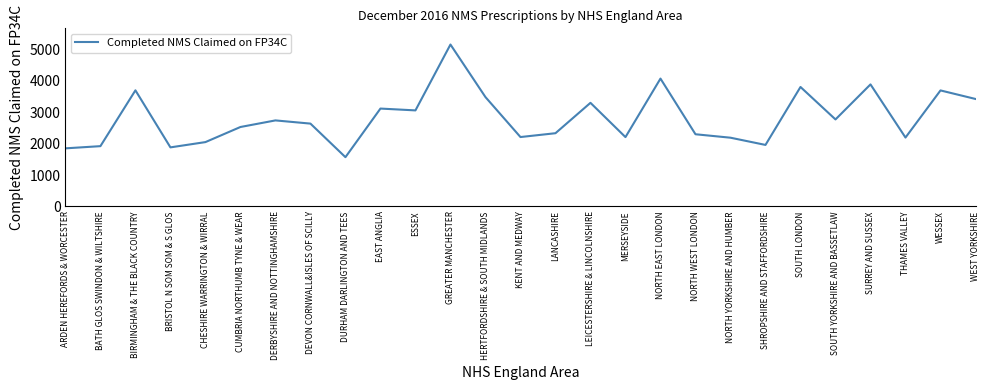

What value does the data have at SOUTH YORKSHIRE AND BASSETLAW?

2772